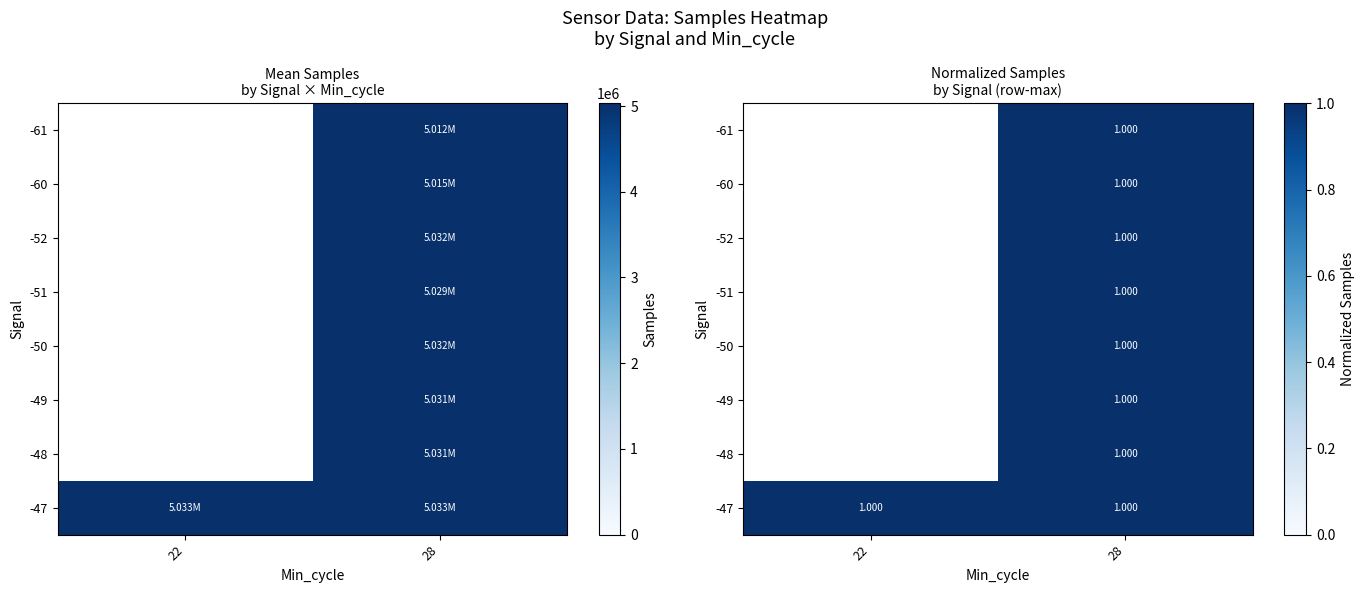

Is it true that row_6 equals 1.4 at 28?

False